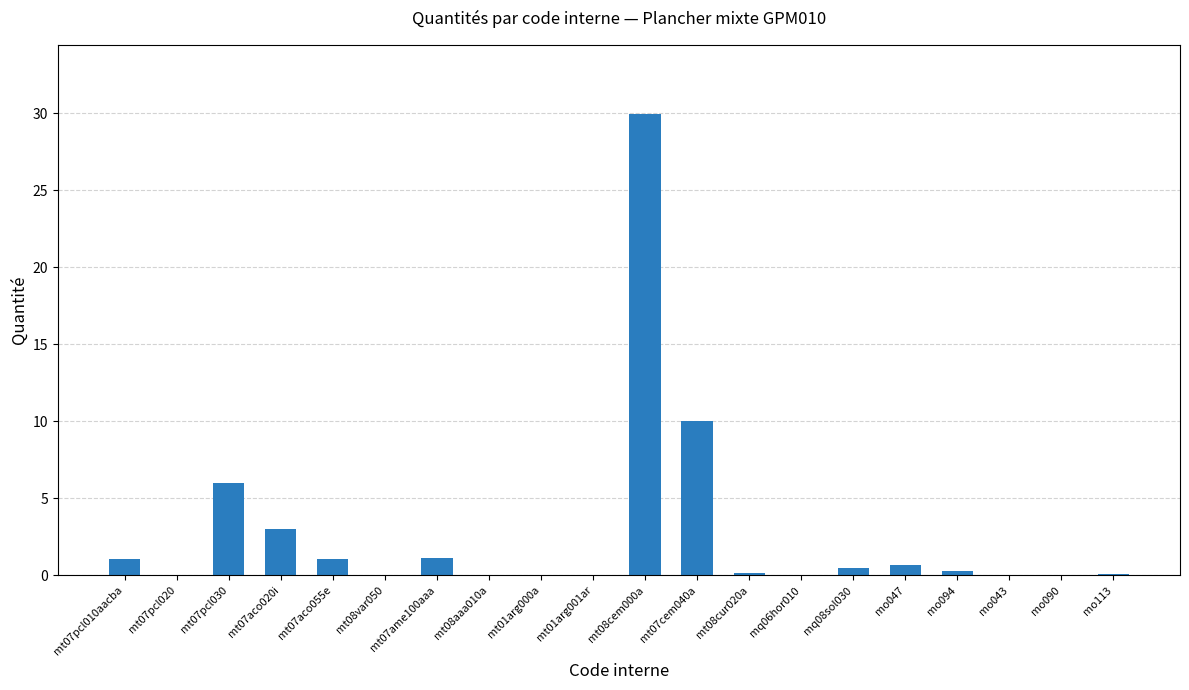

What is the sum of all values?

54.2